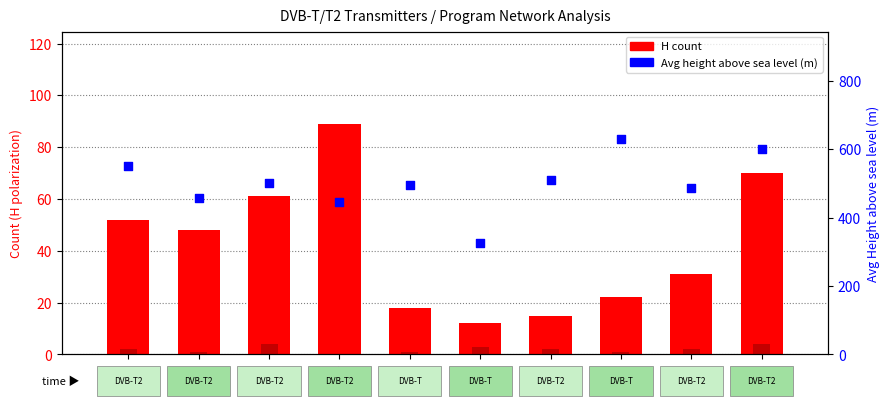

Which series has the widest spread of Y values?

Avg height H (m)